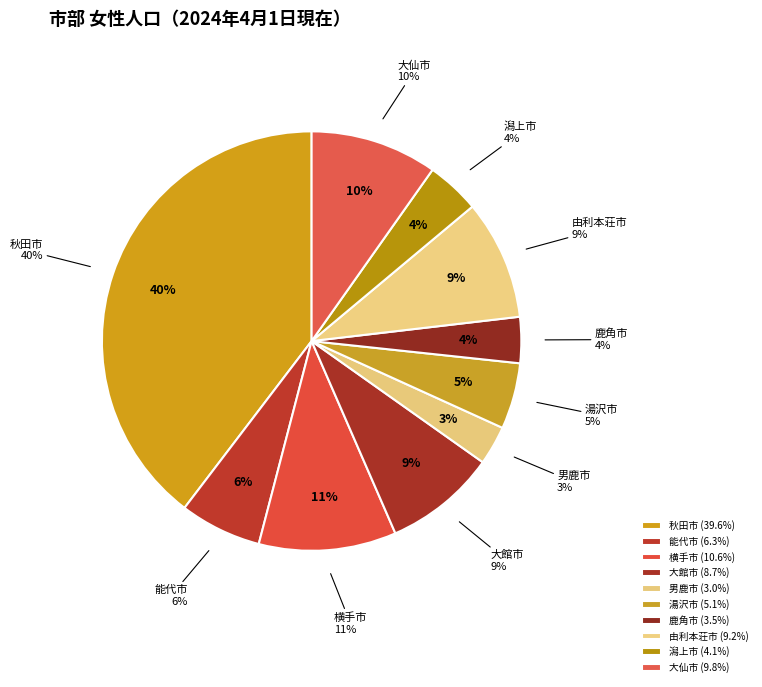

Rank the categories by value from lowest to highest.

男鹿市, 鹿角市, 潟上市, 湯沢市, 能代市, 大館市, 由利本荘市, 大仙市, 横手市, 秋田市